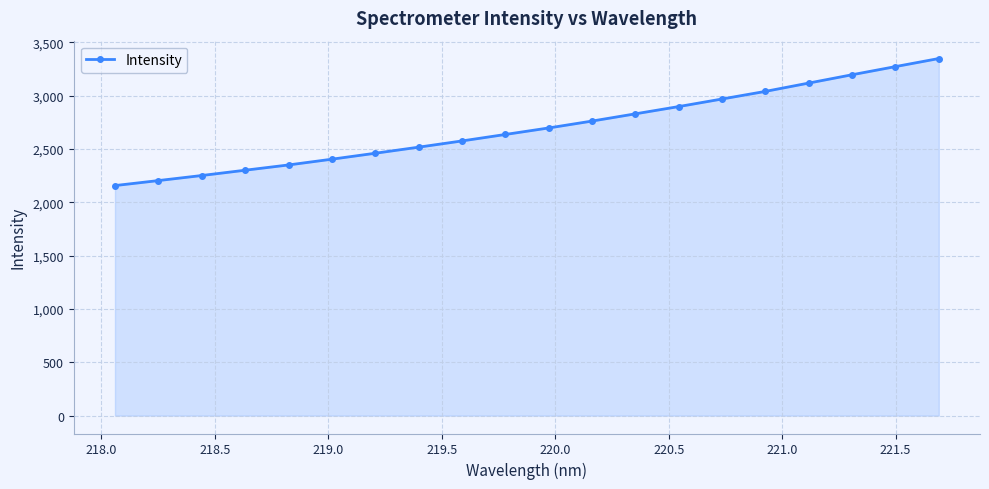

What is the greatest value displayed?

3349.4